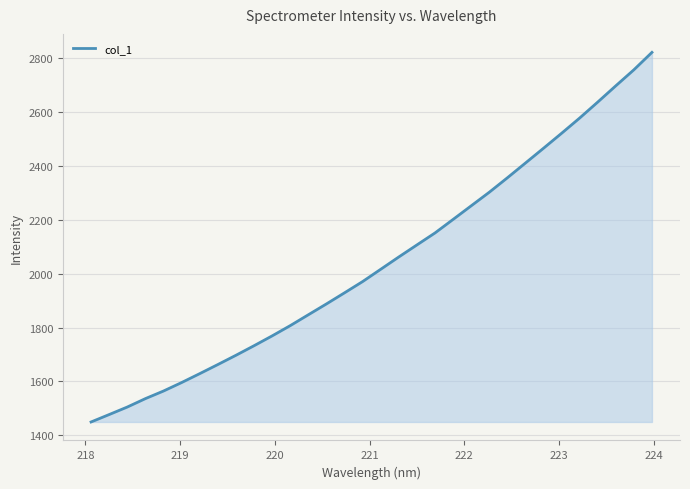

What is the smallest value displayed?

1449.4